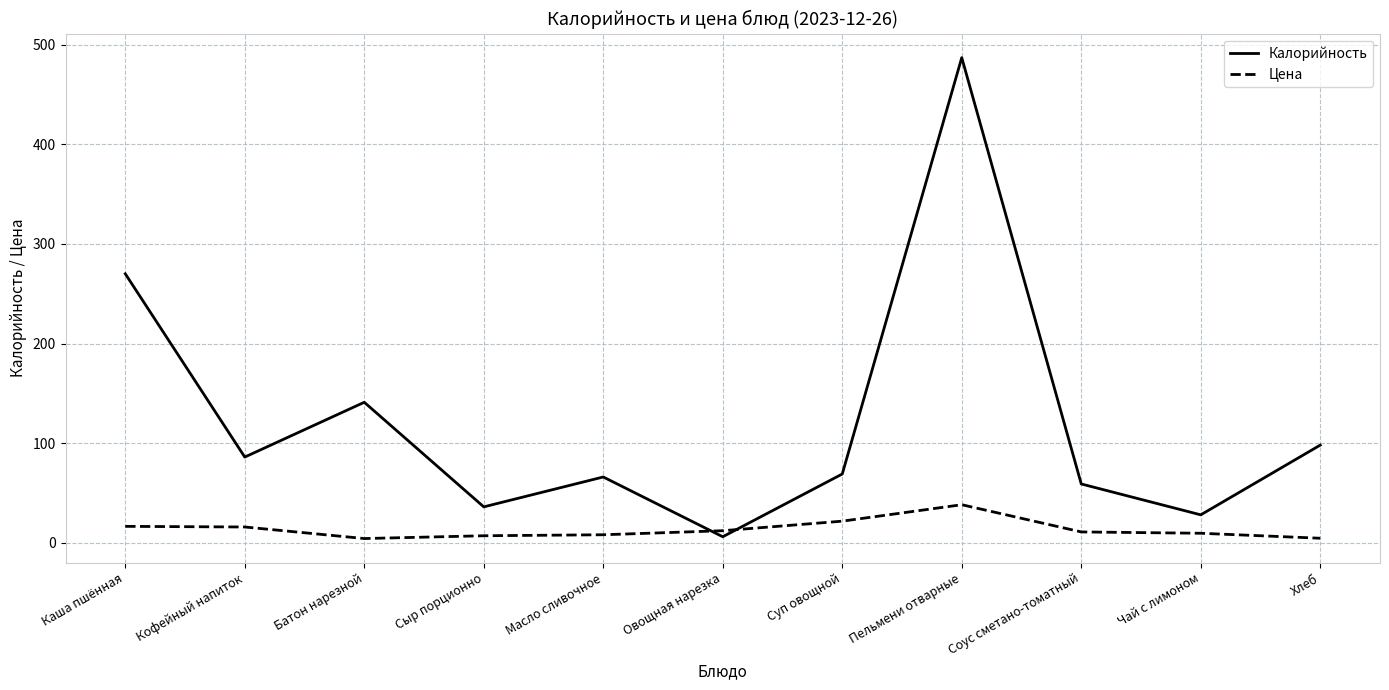

Rank the series by their average value, from highest to lowest.

Калорийность, Цена